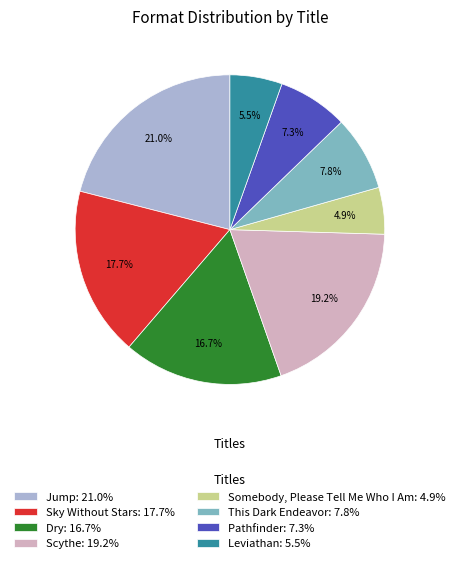

Which slice is the largest?

Jump